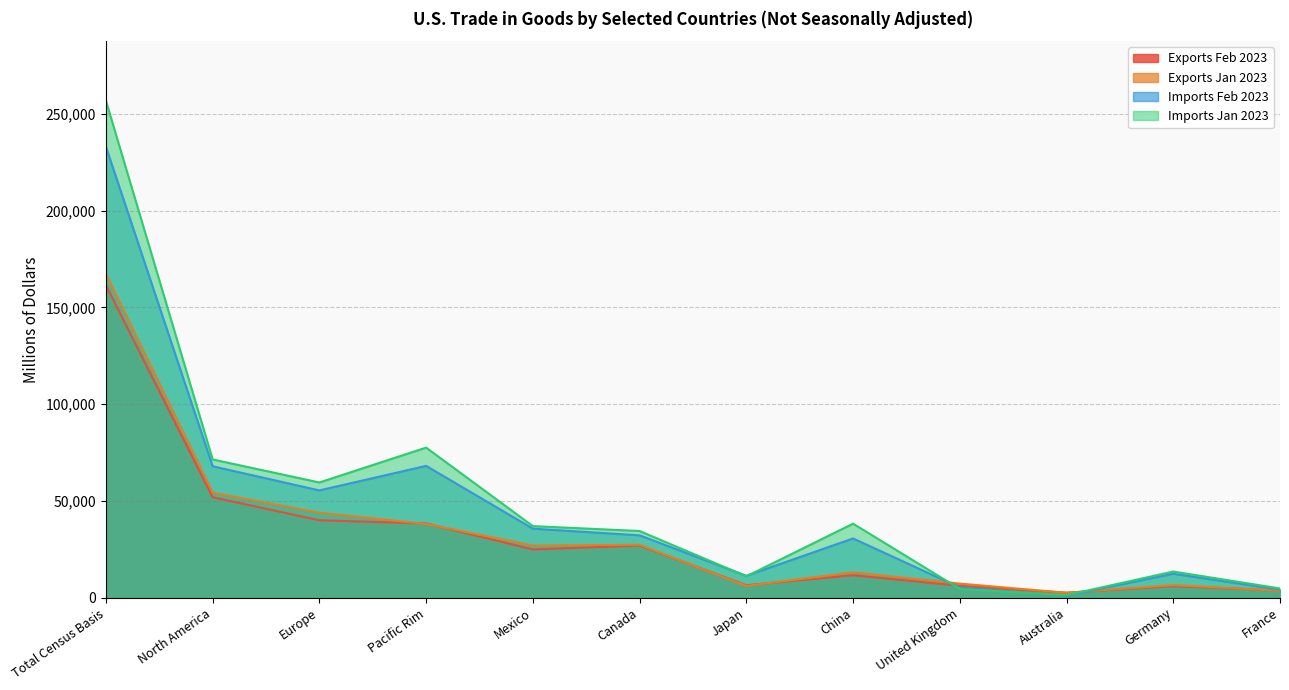

What is the highest value of the Imports Jan 2023 series?

256832